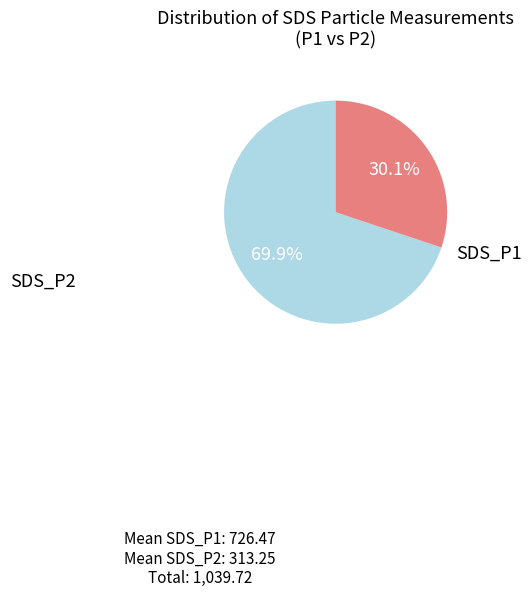

How many slices are in this pie chart?

2